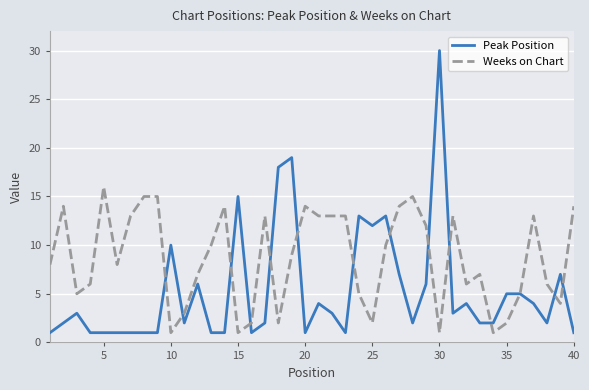

Which series has the widest spread of values?

Peak Position